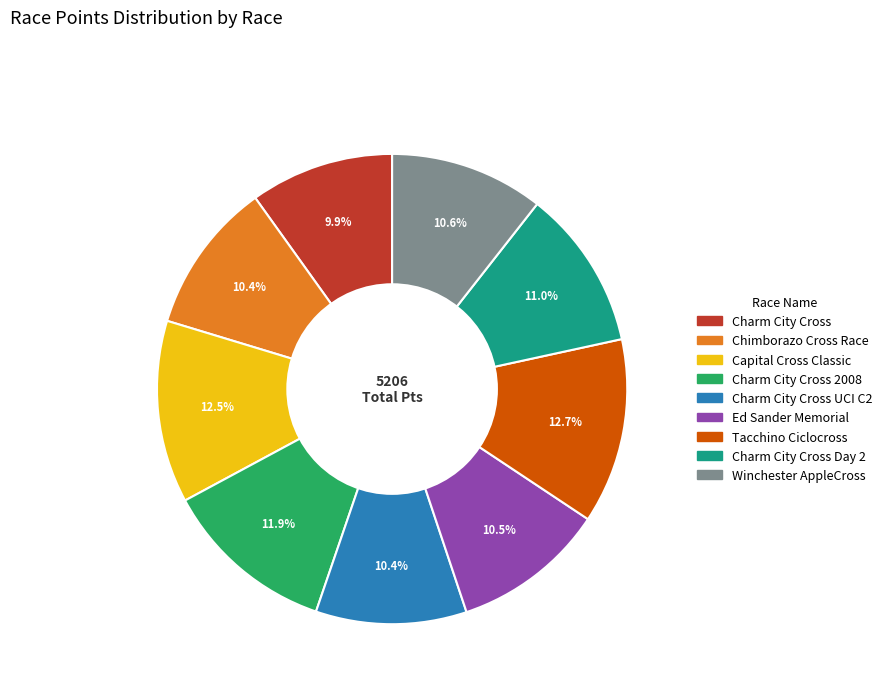

Does any single category account for the majority?

No